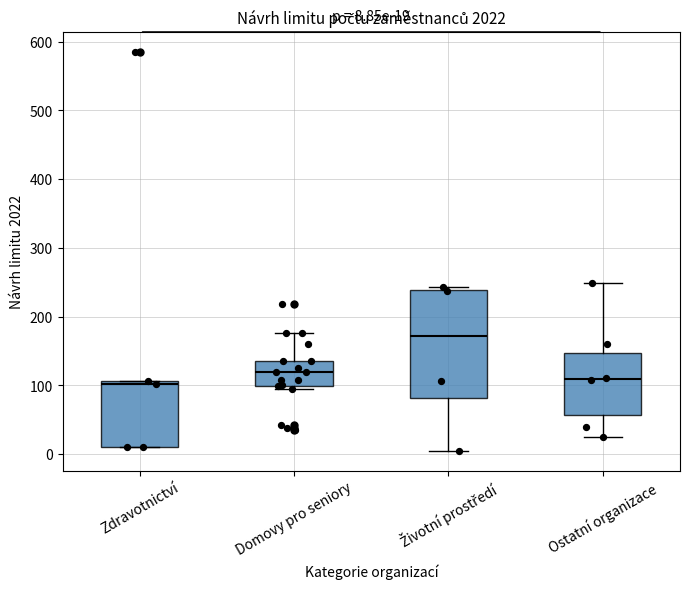

Which box's median line is the highest?

Životní prostředí